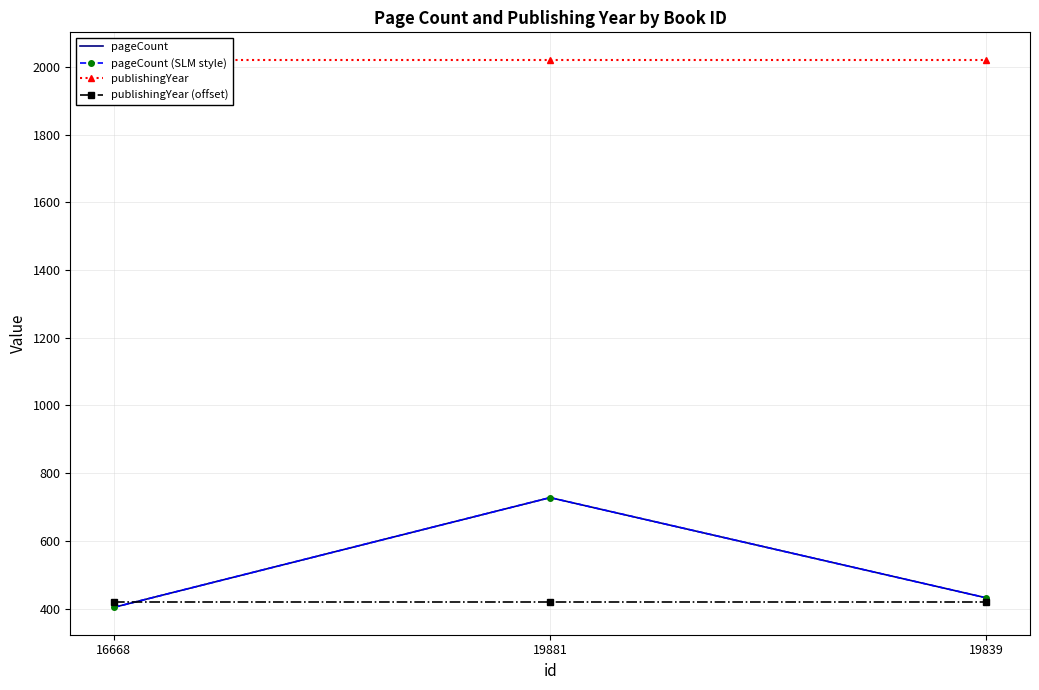

What is the label of the 1st point from the left?

16668